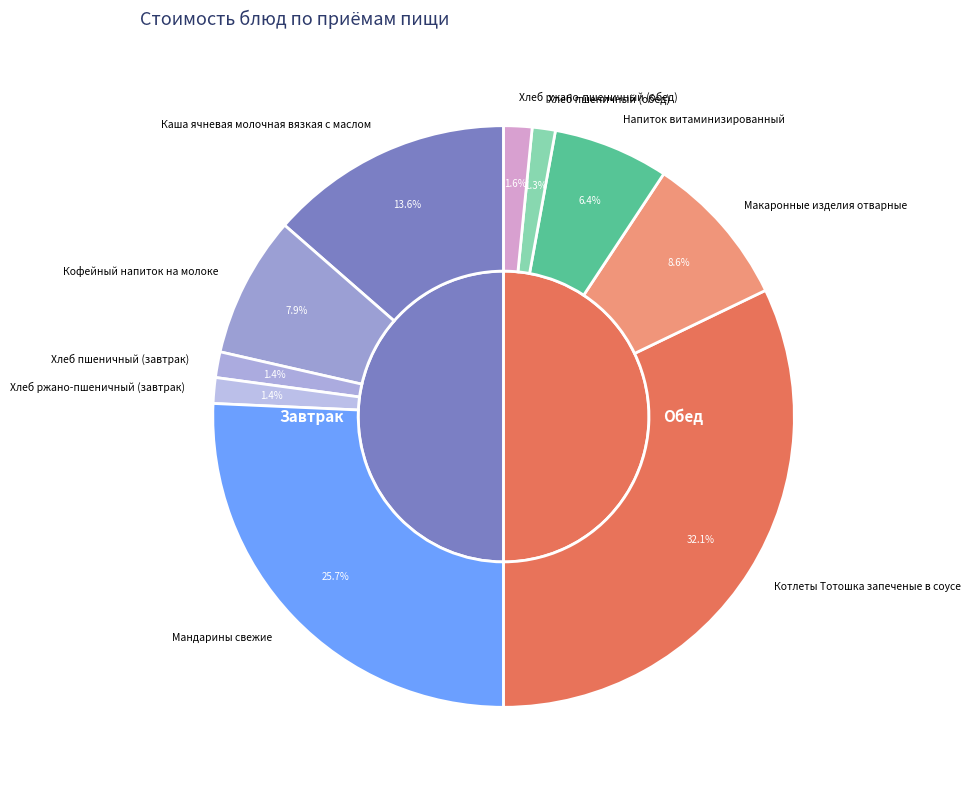

What percentage is NOT represented by Кофейный напиток на молоке?

92.1%